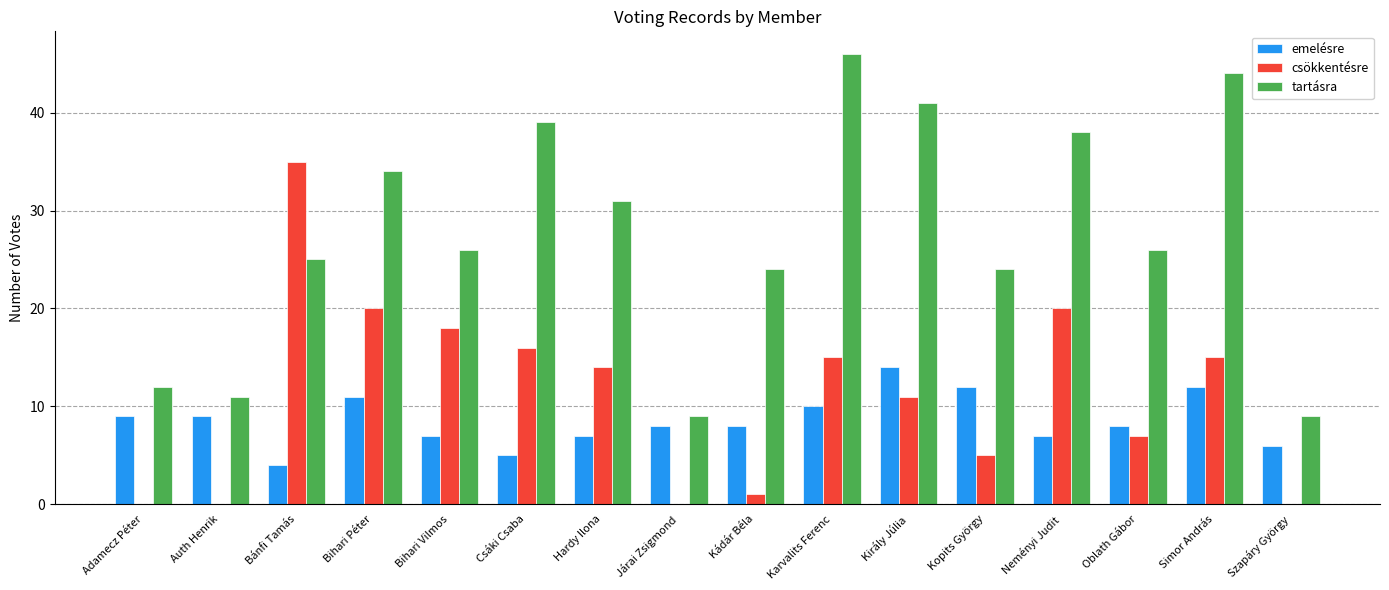

What is the sum of all tartásra values?

439